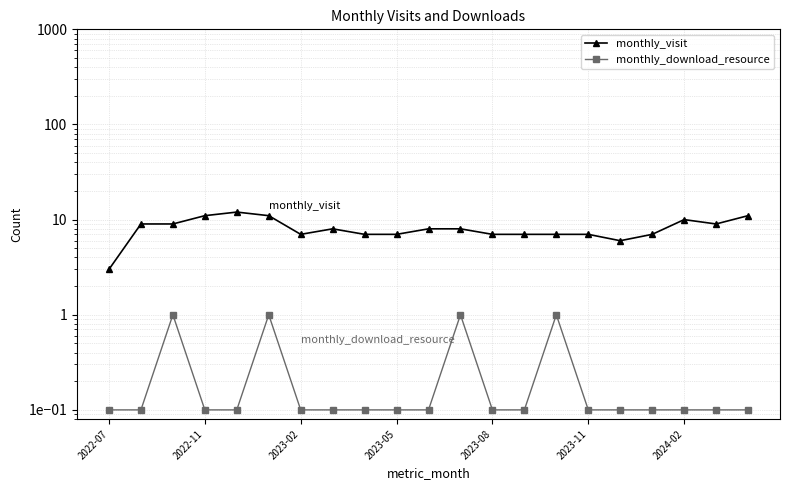

Which label corresponds to the smallest value in the chart?

2022-07